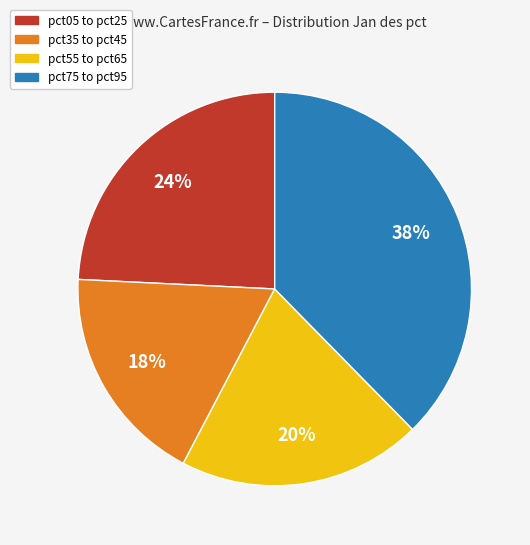

Is the sum of pct75 to pct95 and pct05 to pct25 greater than half?

Yes